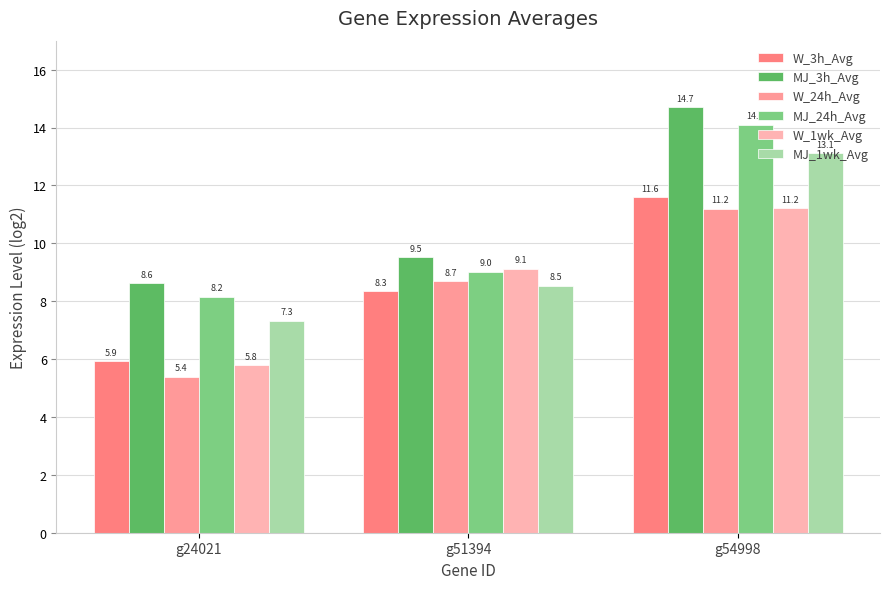

Count the W_3h_Avg values in the range 5 to 11.

2